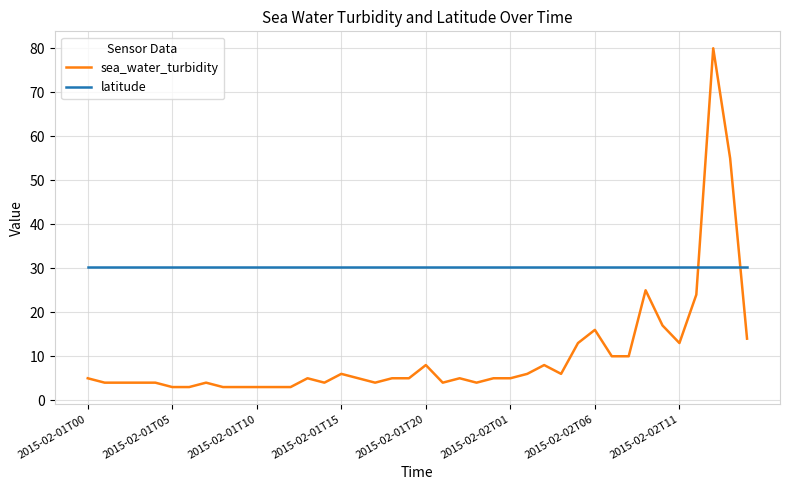

How many lines are shown in the chart?

2